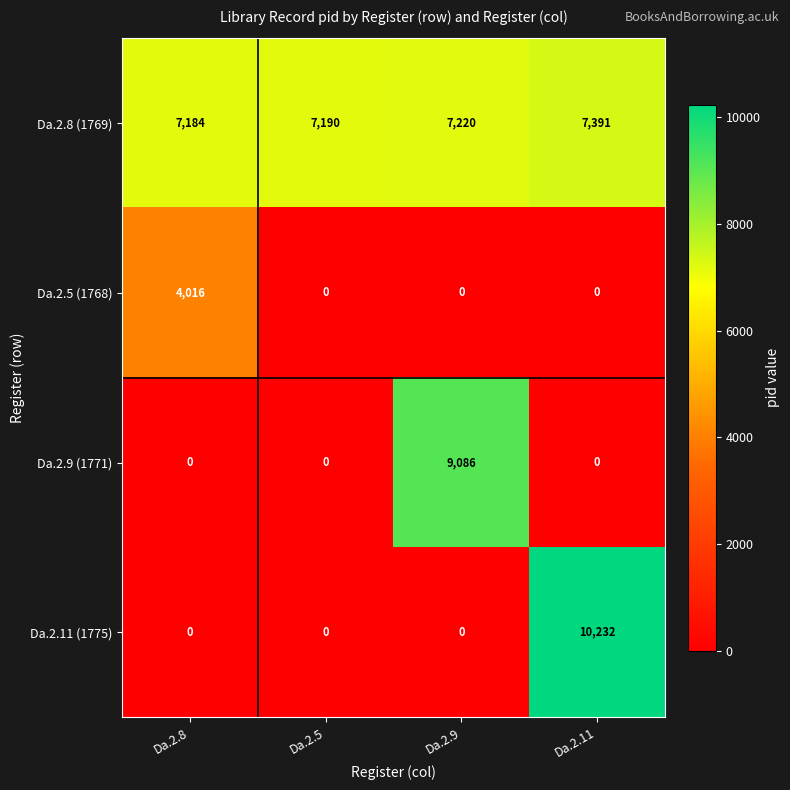

Rank the series by their maximum value, from lowest to highest.

Da.2.5 (1768), Da.2.8 (1769), Da.2.9 (1771), Da.2.11 (1775)